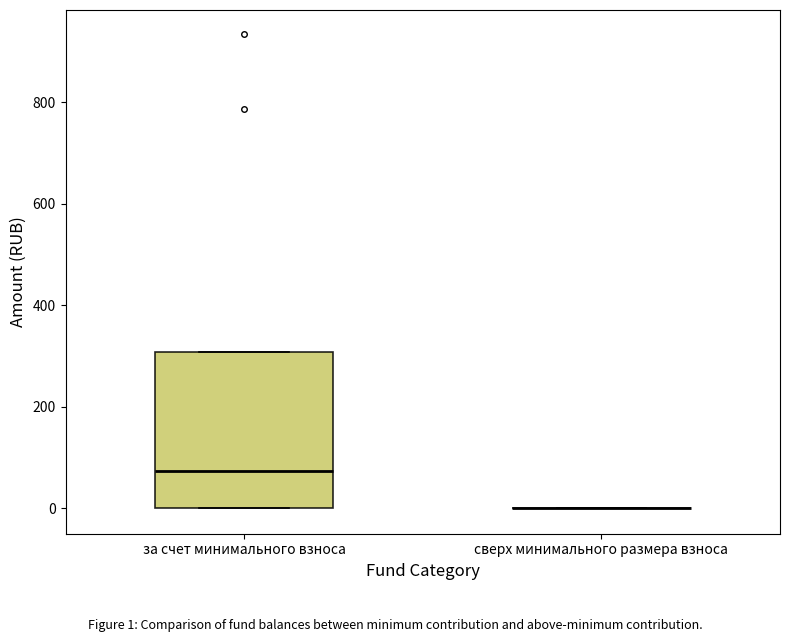

Where is the lower edge of the box for за счет минимального взноса on the y-axis? The values are not printed on the chart, so give them approximately, as read against the axis.

0